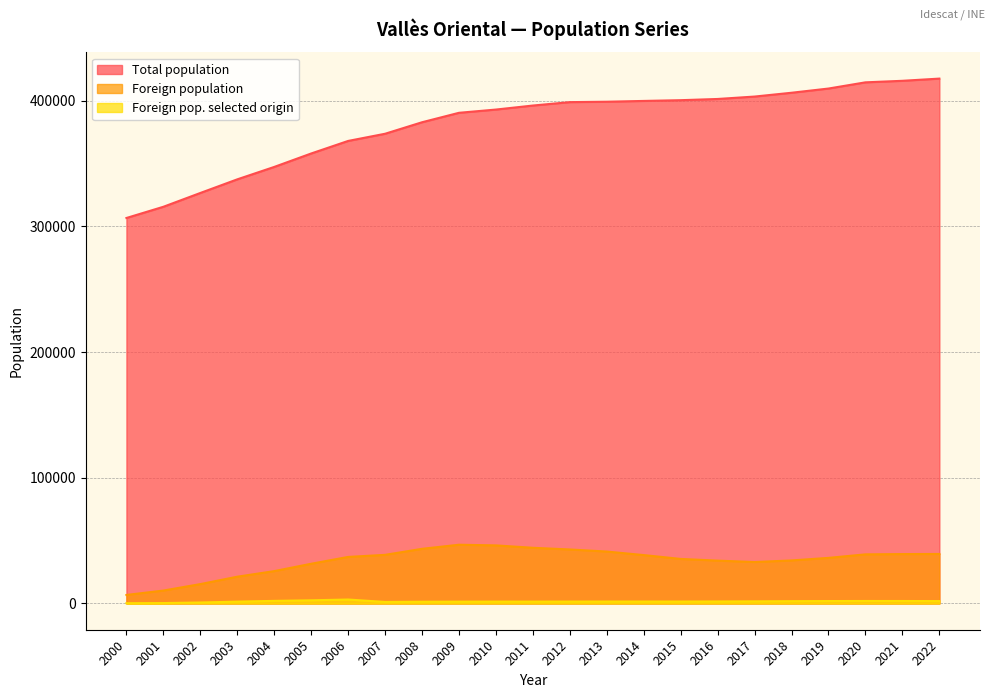

True or false: Foreign pop. selected origin has a value of 541 at 2021.

False